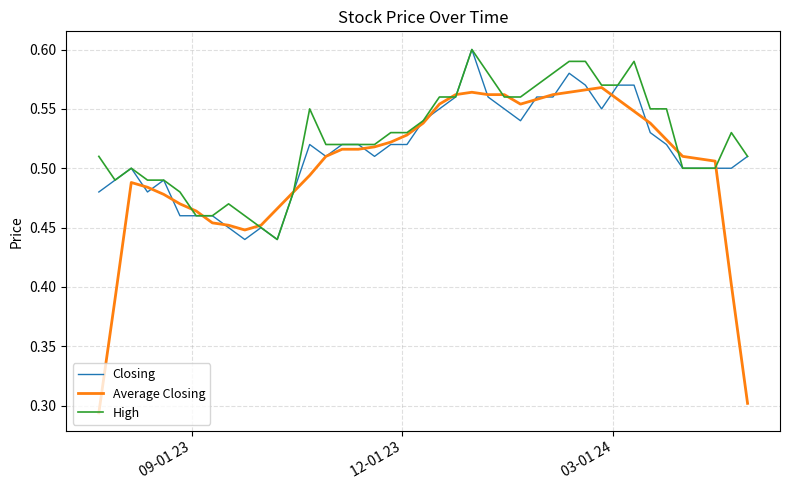

Which series has the widest spread of values?

Average Closing